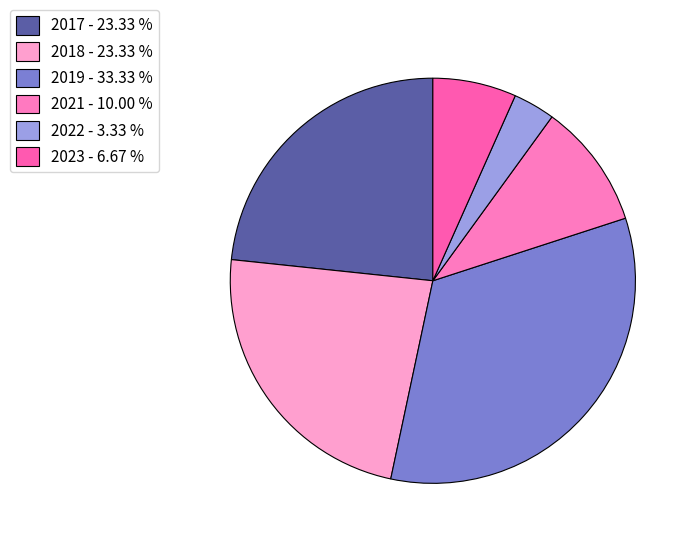

Does any single category account for the majority?

No